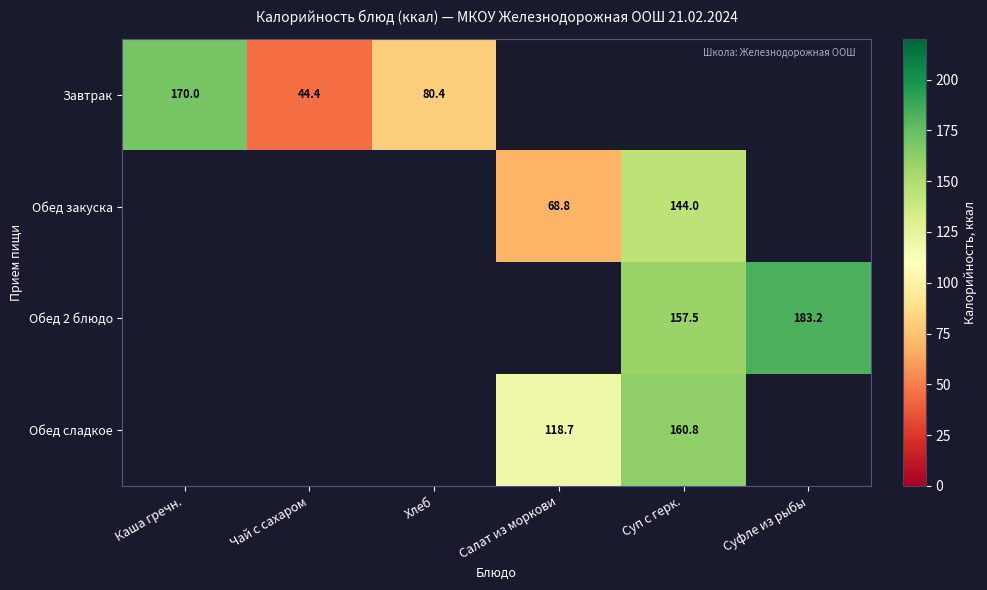

True or false: Обед сладкое has a value of 160.8 at Суп с герк..

True